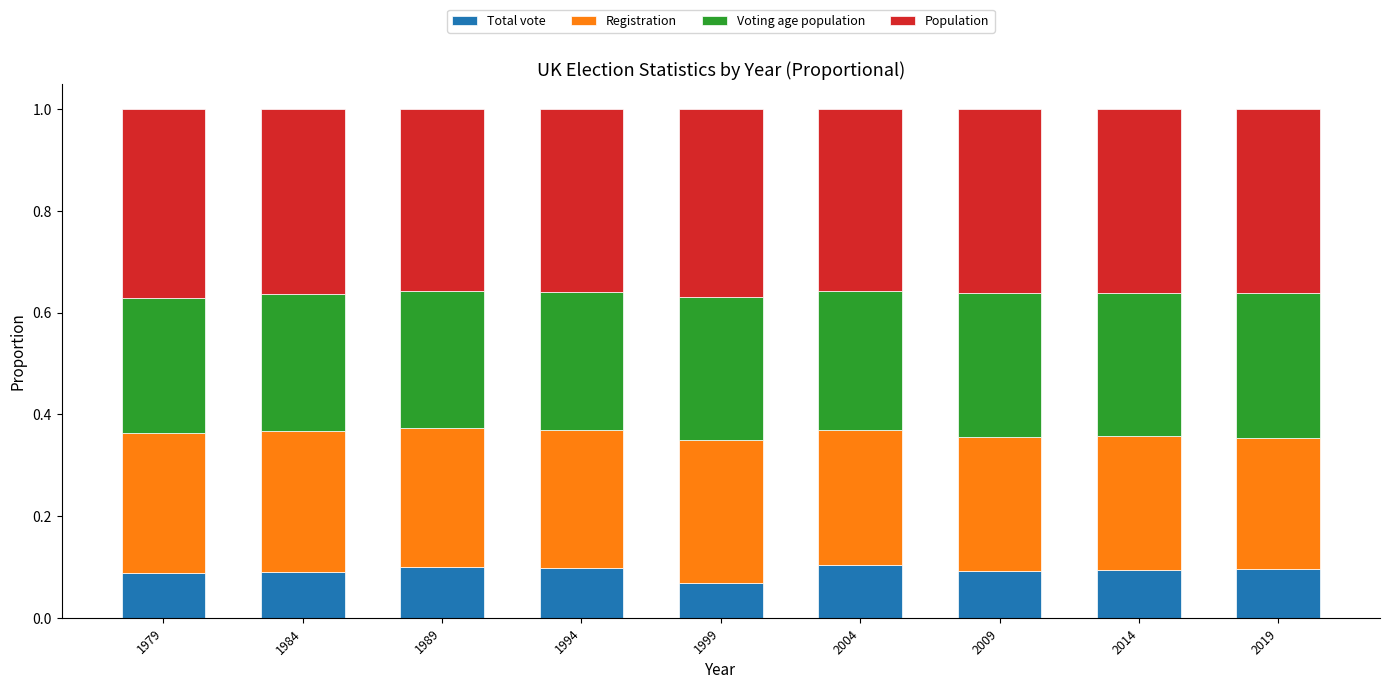

The value of Total vote at 2009 is 0.2. True or false?

False